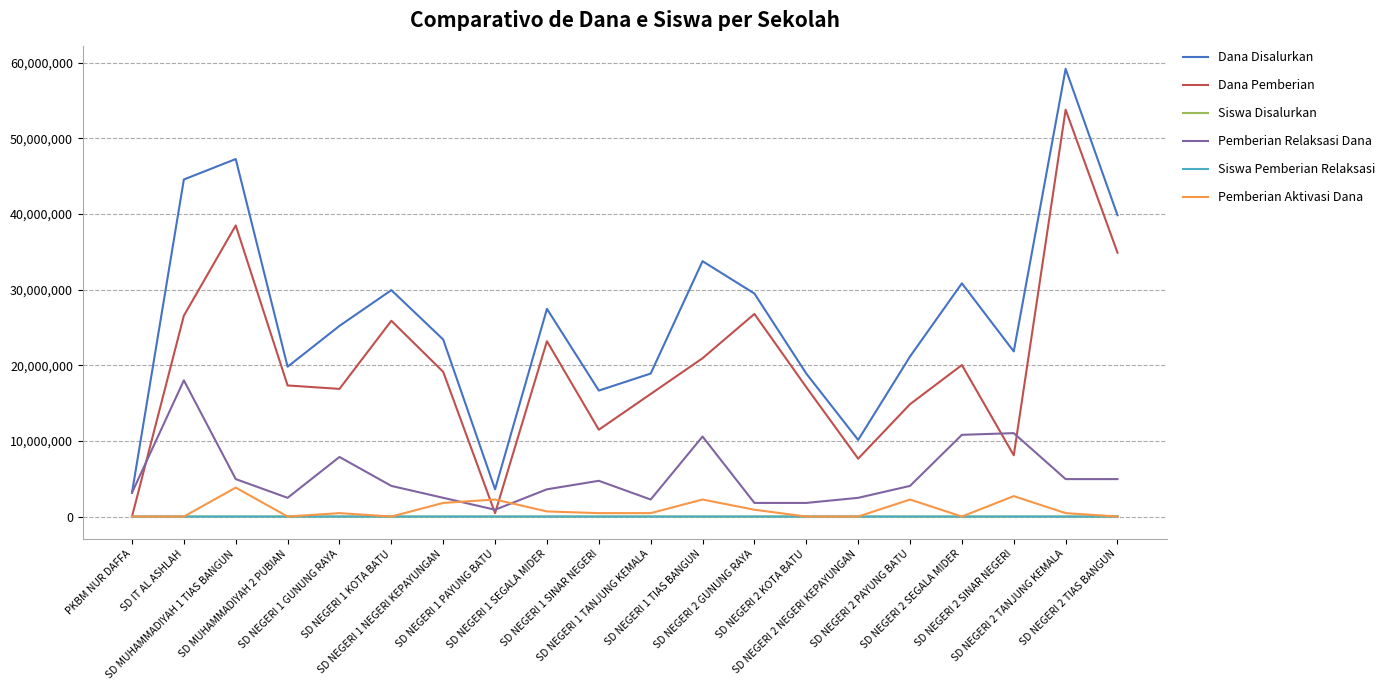

Between SD MUHAMMADIYAH 2 PUBIAN and SD NEGERI 2 TIAS BANGUN, which series saw the biggest shift?

Dana Disalurkan